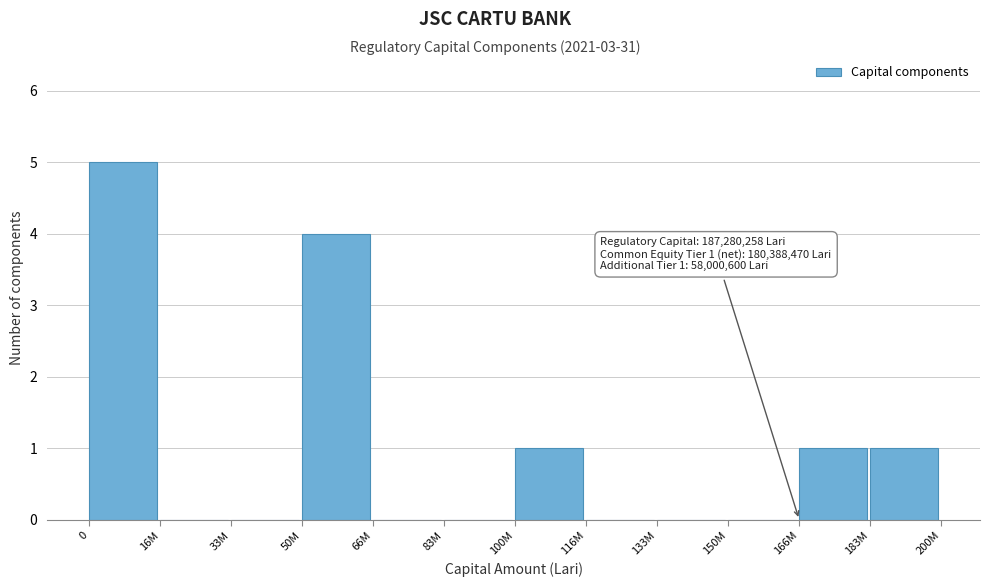

Reading right to left, what are all the values shown in this chart?

183M=1	166M=1	150M=0	133M=0	116M=0	100M=1	83M=0	66M=0	50M=4	33M=0	16M=0	0=5